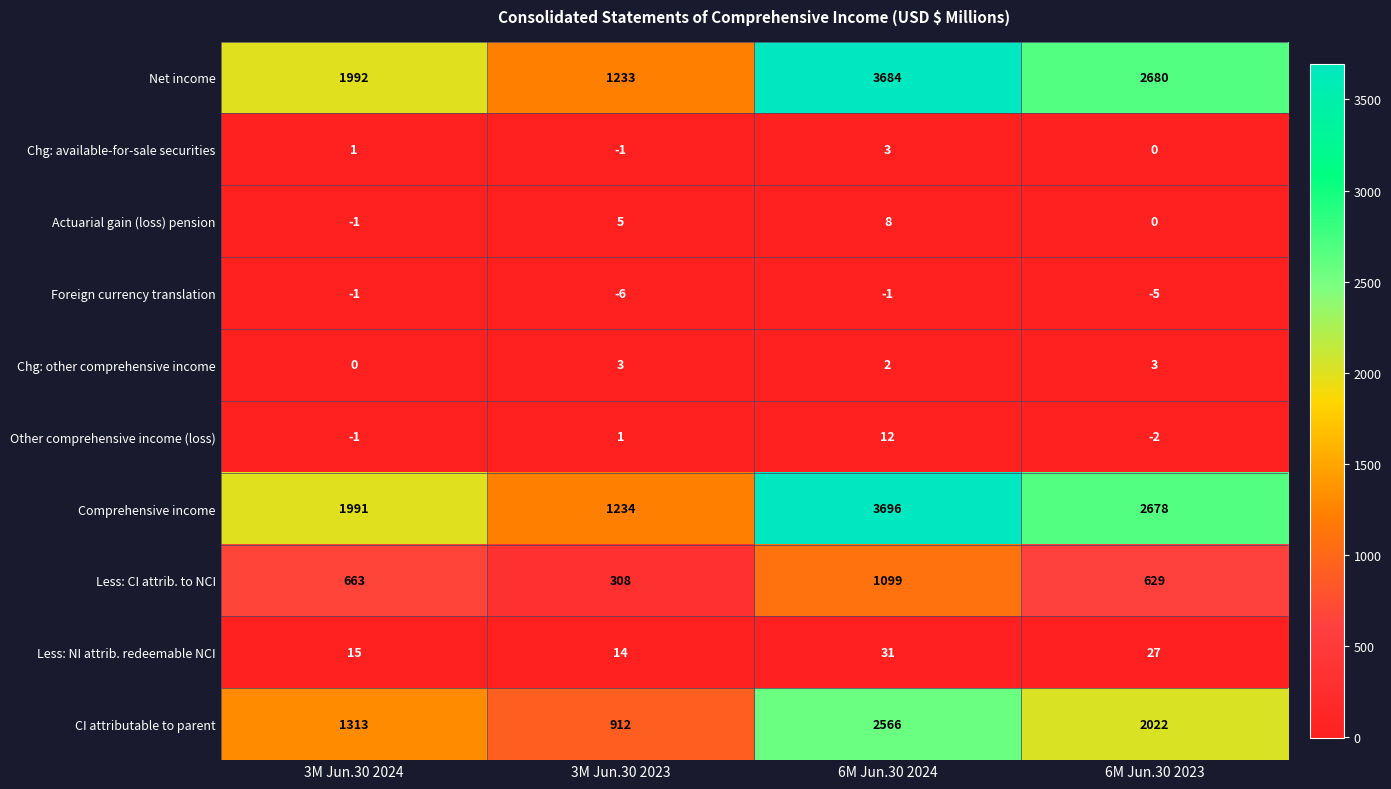

Count the number of categories in the chart.

4